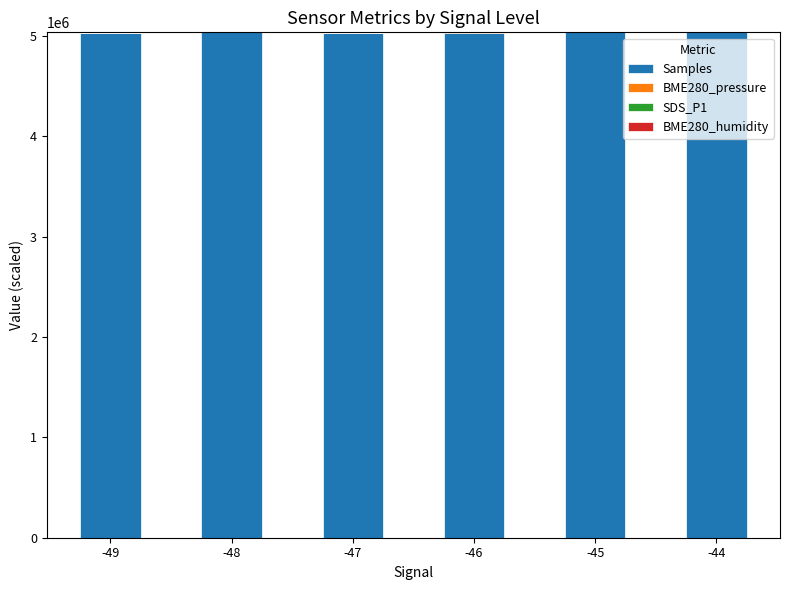

What is the highest value of the Samples series?

5034342.0